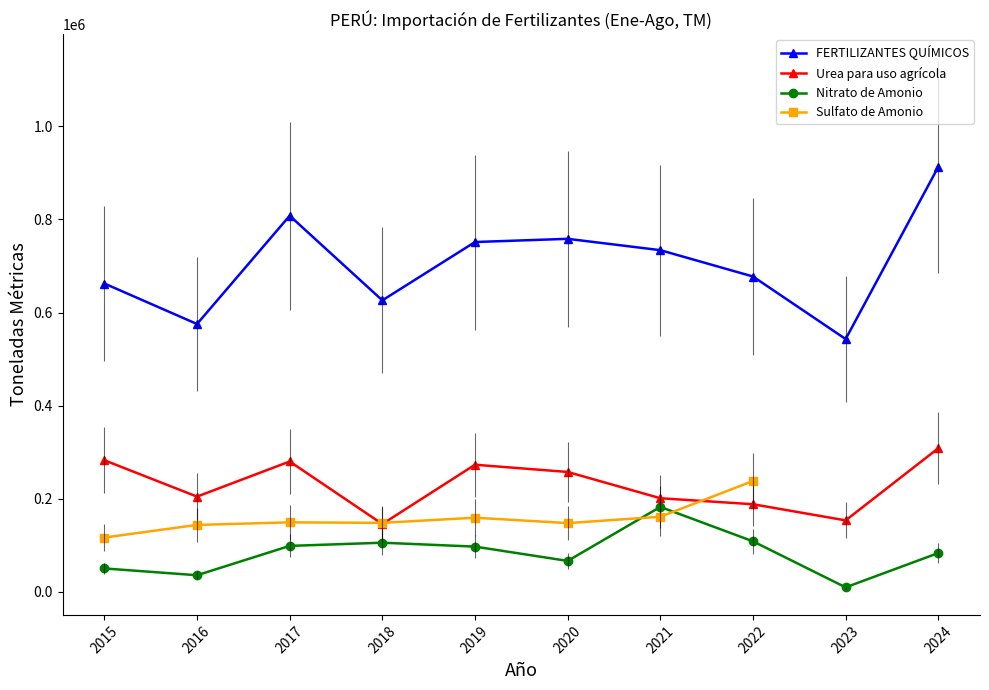

The Urea para uso agrícola series shows 308650.2 at 2024. True or false?

True